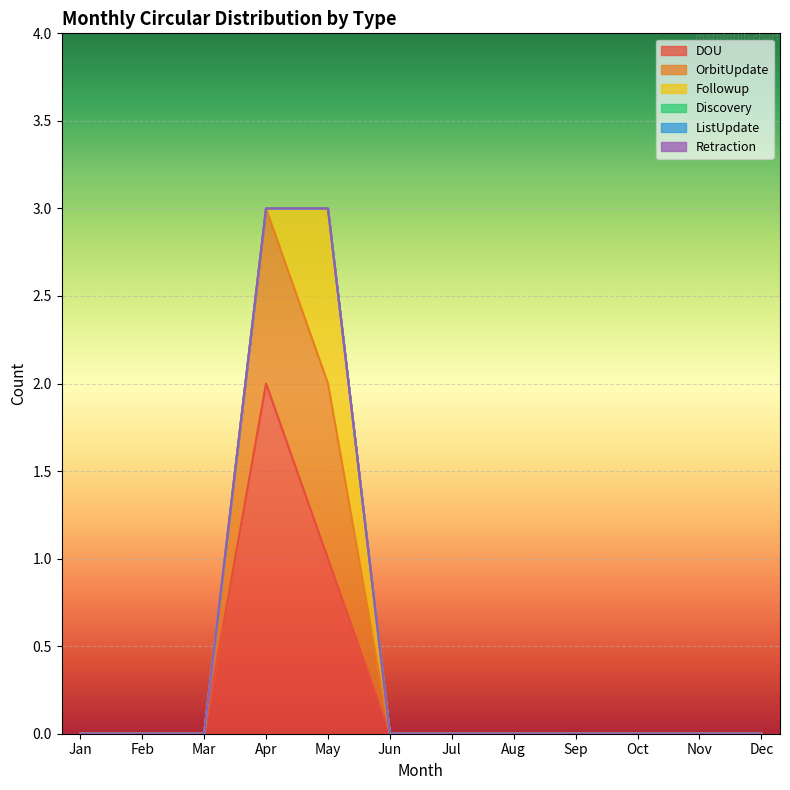

At how many categories does at least one series exceed 1?

1